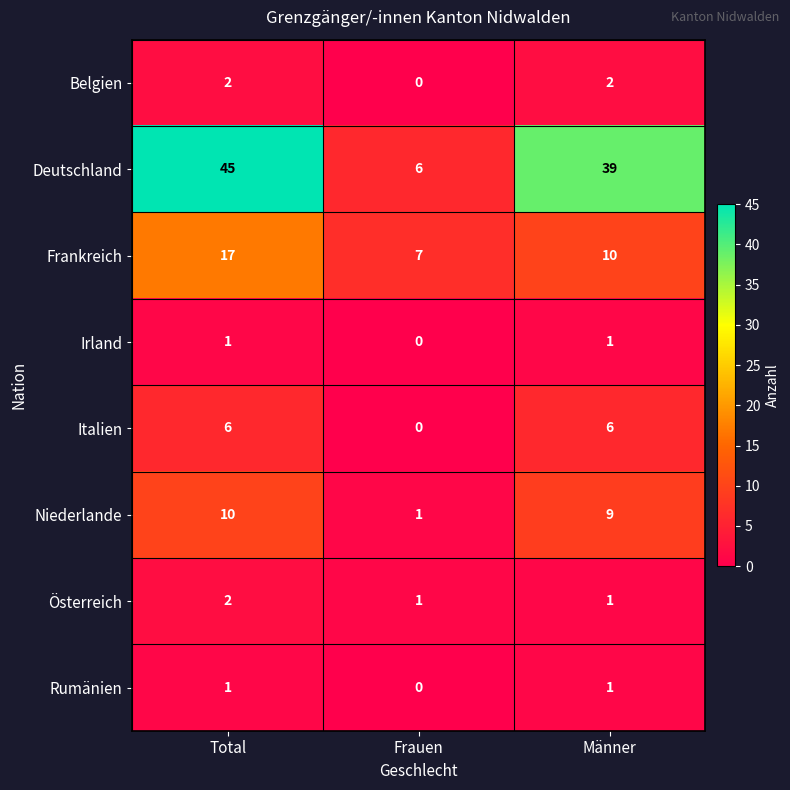

Which series has the largest total across all categories?

Deutschland